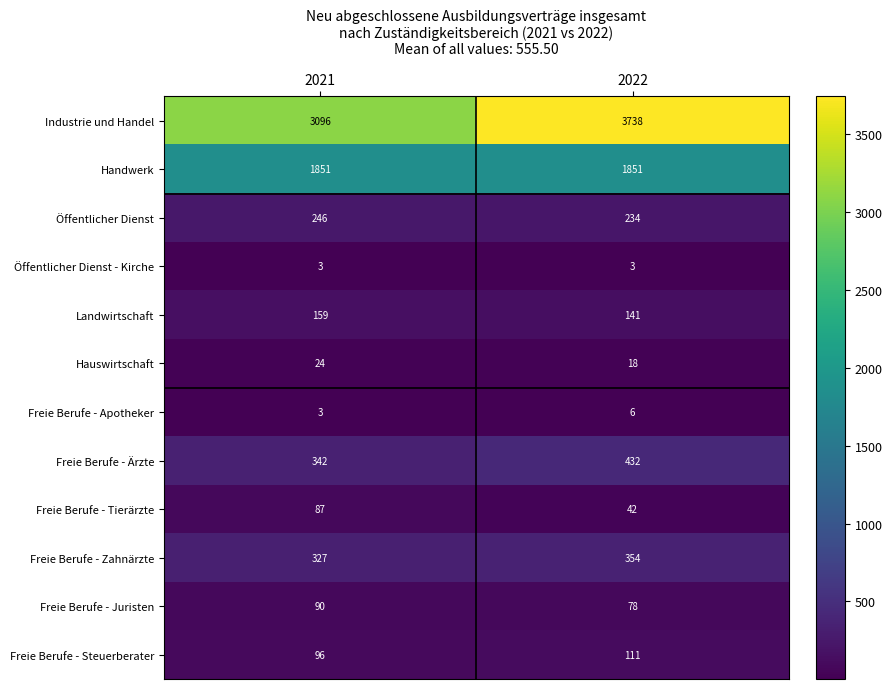

Rank the series by their maximum value, from highest to lowest.

Industrie und Handel, Handwerk, Freie Berufe - Ärzte, Freie Berufe - Zahnärzte, Öffentlicher Dienst, Landwirtschaft, Freie Berufe - Steuerberater, Freie Berufe - Juristen, Freie Berufe - Tierärzte, Hauswirtschaft, Freie Berufe - Apotheker, Öffentlicher Dienst - Kirche